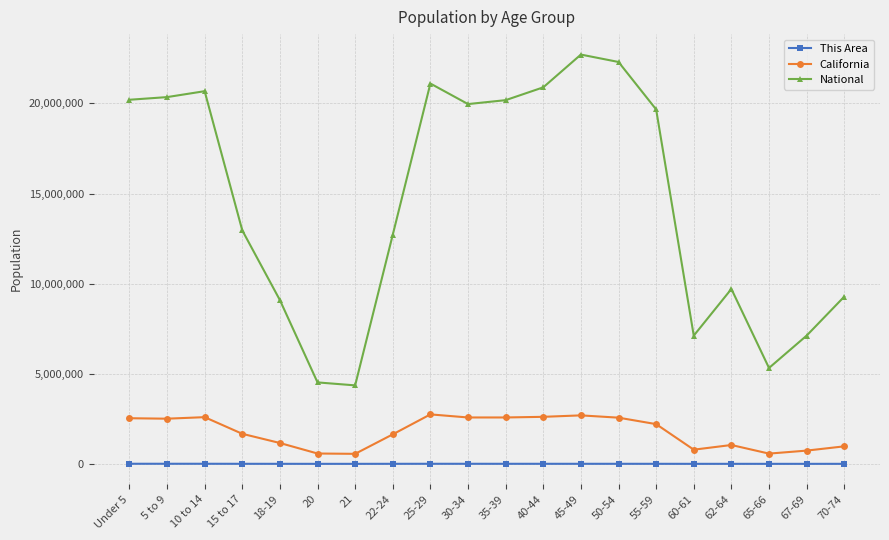

True or false: California and This Area cross at least once.

False